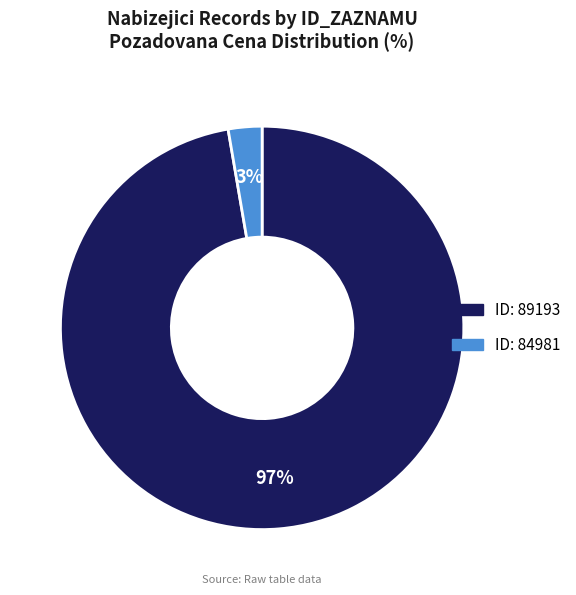

Is there any slice that represents more than half of the pie?

Yes